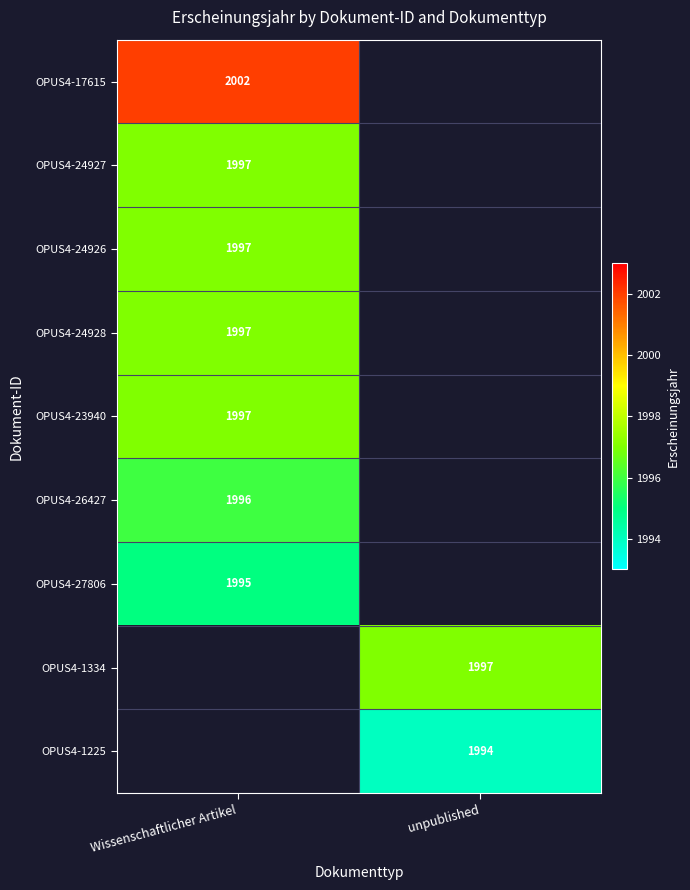

The value of OPUS4-24926 at Wissenschaftlicher Artikel is 971. True or false?

False